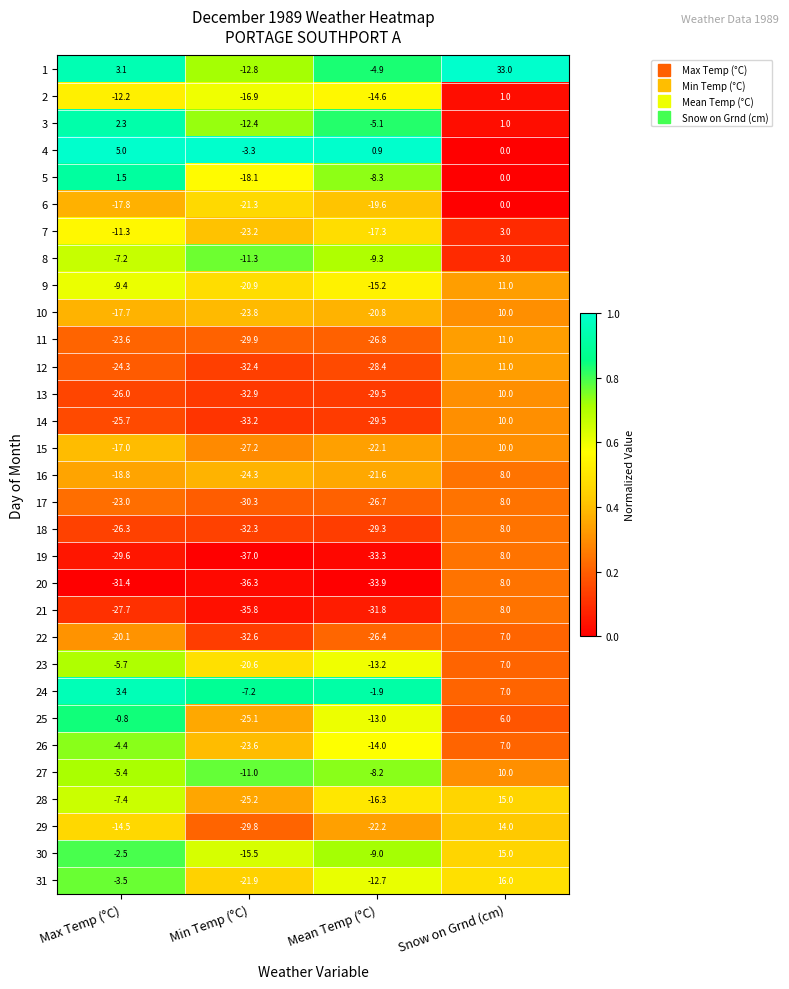

Where is 28 nearest to the value -5?

Max Temp (°C)